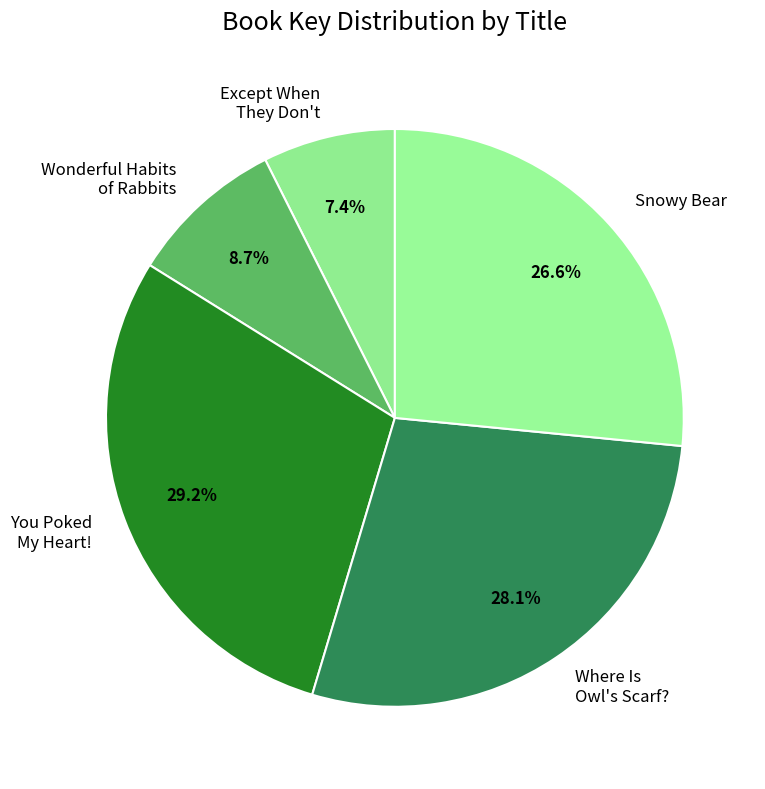

Rank the categories by value from lowest to highest.

Except When They Don't, Wonderful Habits of Rabbits, Snowy Bear, Where Is Owl's Scarf?, You Poked My Heart!